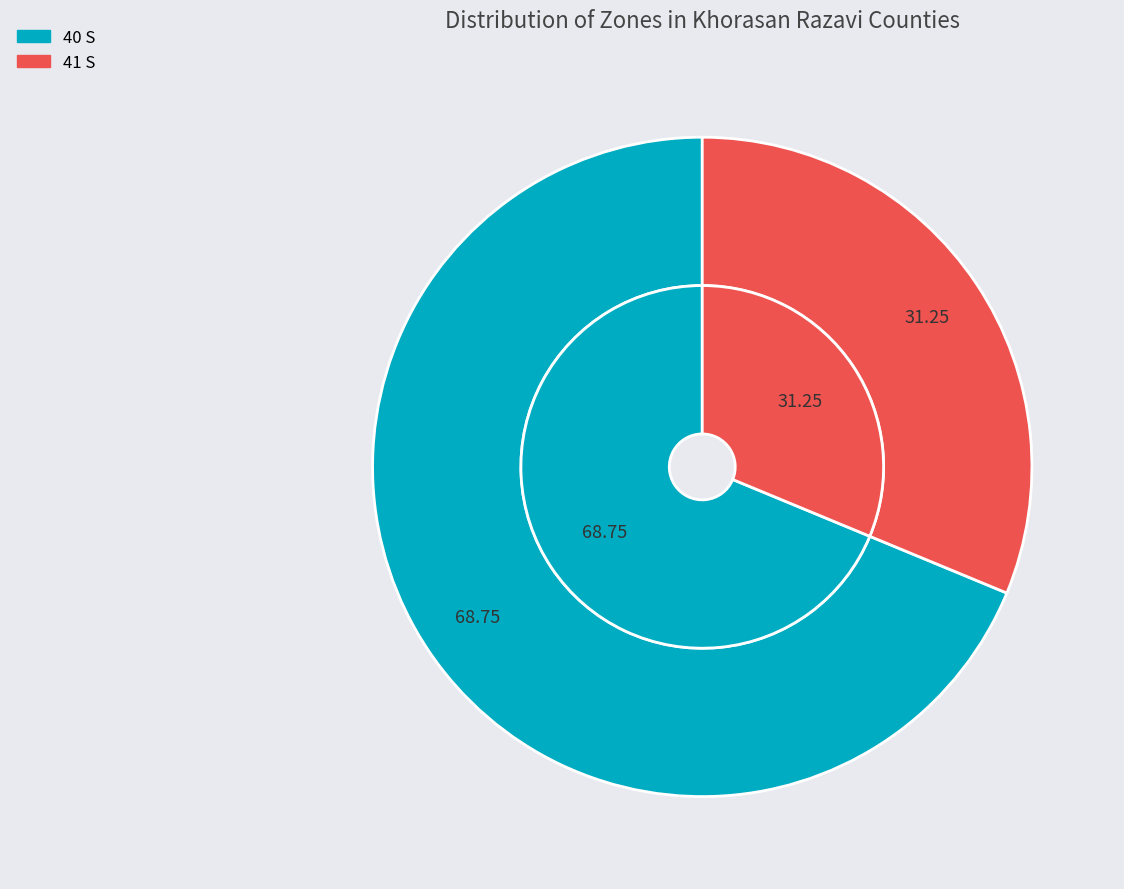

To the nearest percent, what portion does 40 S represent?

69%